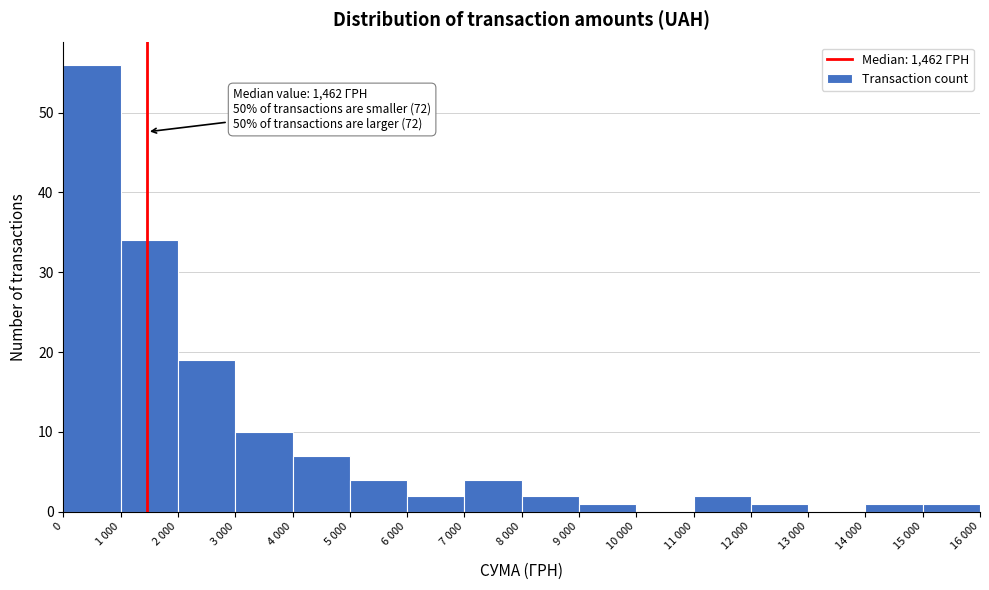

Reading left to right, transcribe all the data shown in this chart.

0=56	1 000=34	2 000=19	3 000=10	4 000=7	5 000=4	6 000=2	7 000=4	8 000=2	9 000=1	10 000=0	11 000=2	12 000=1	13 000=0	14 000=1	15 000=1